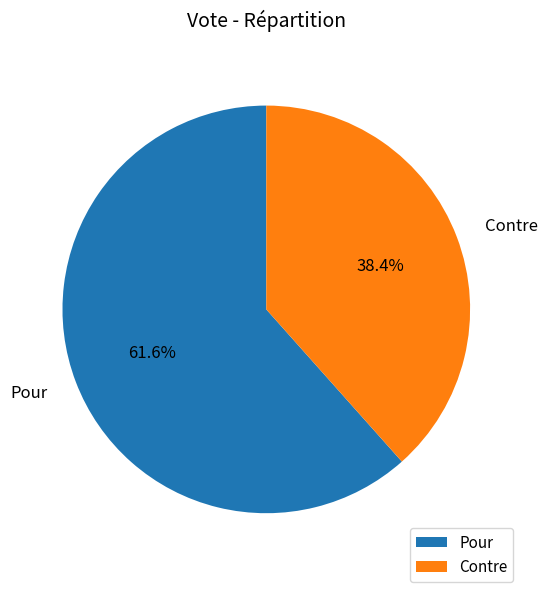

Do Pour and Contre together represent more than half of the pie?

Yes